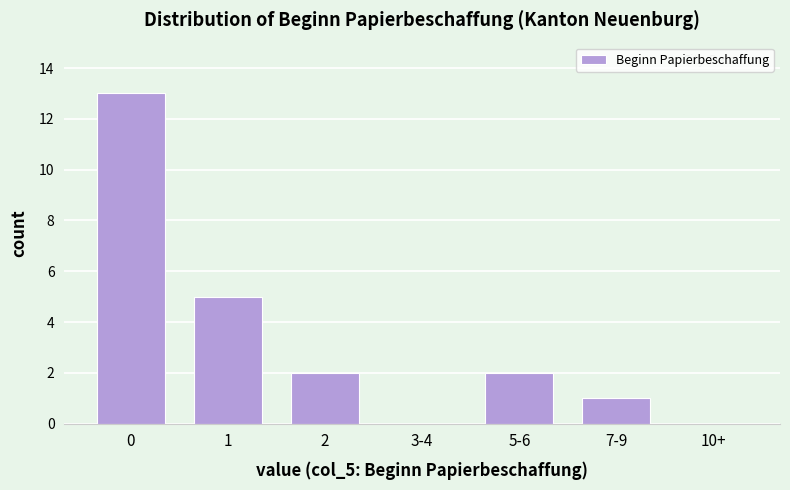

Reading left to right, extract all data points from this chart.

0=13	1=5	2=2	3-4=0	5-6=2	7-9=1	10+=0